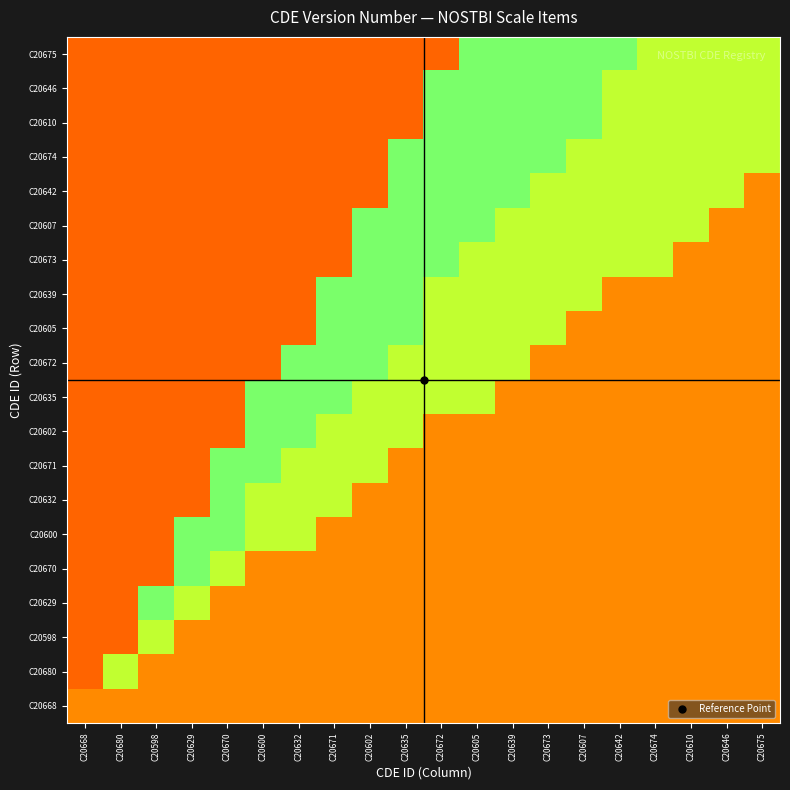

Which category has the lowest value across all series?

C20668